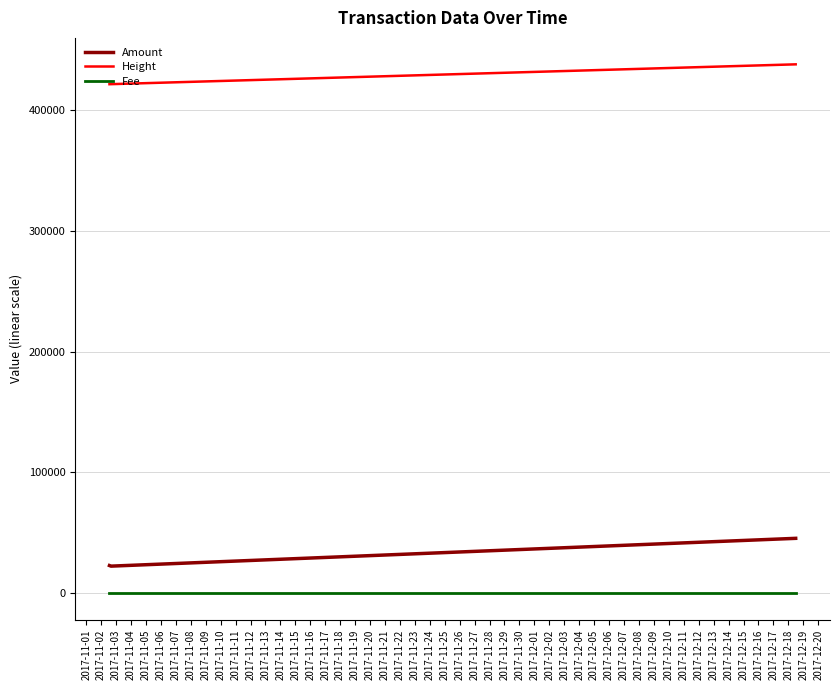

What is the maximum value shown in the chart?

437675